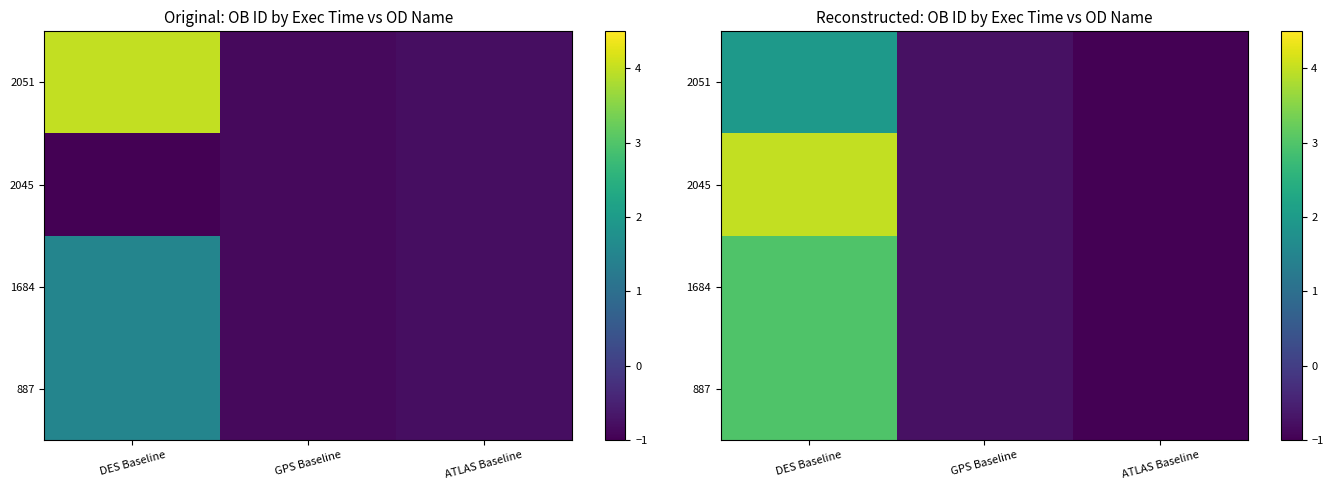

At which category is the sum across all series the highest?

DES Baseline